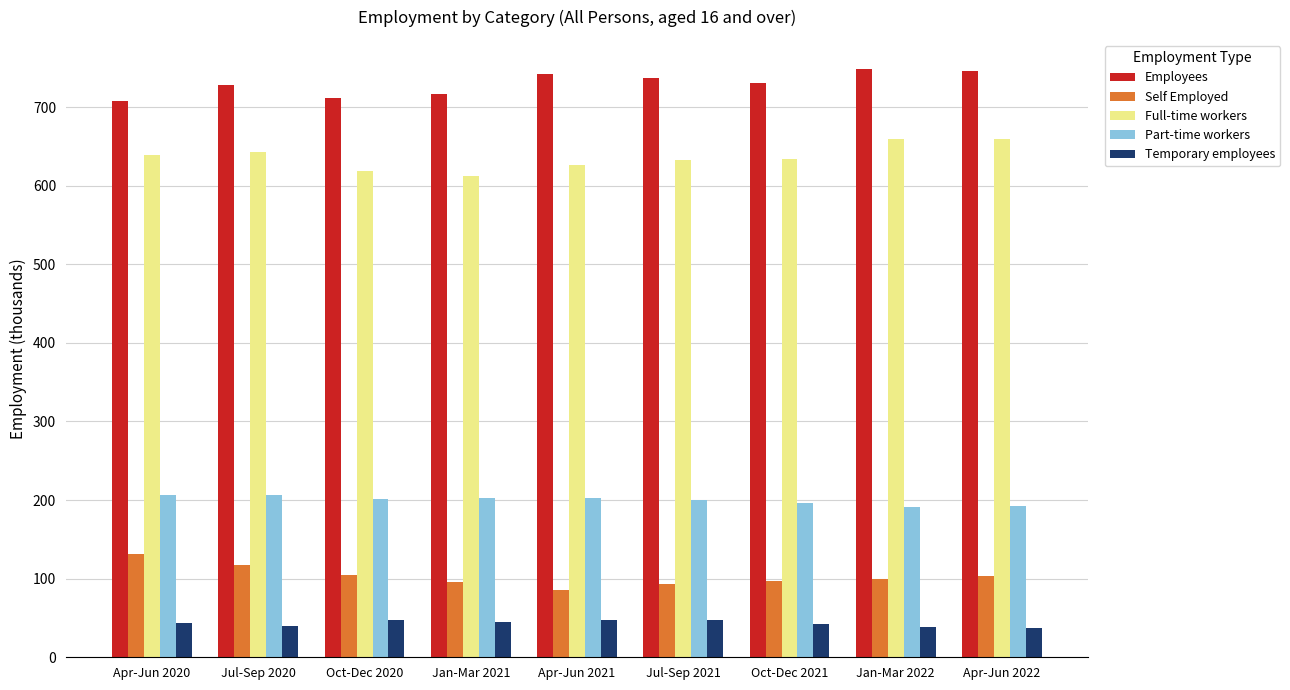

What is the value of the Self Employed bar at the 1st from the left?

132